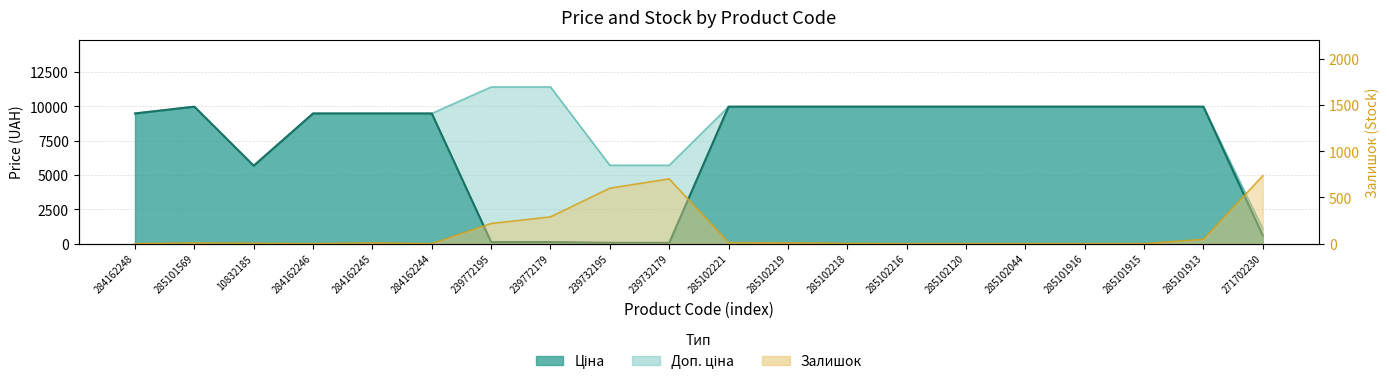

Where is Ціна nearest to the value 5016?

10832185